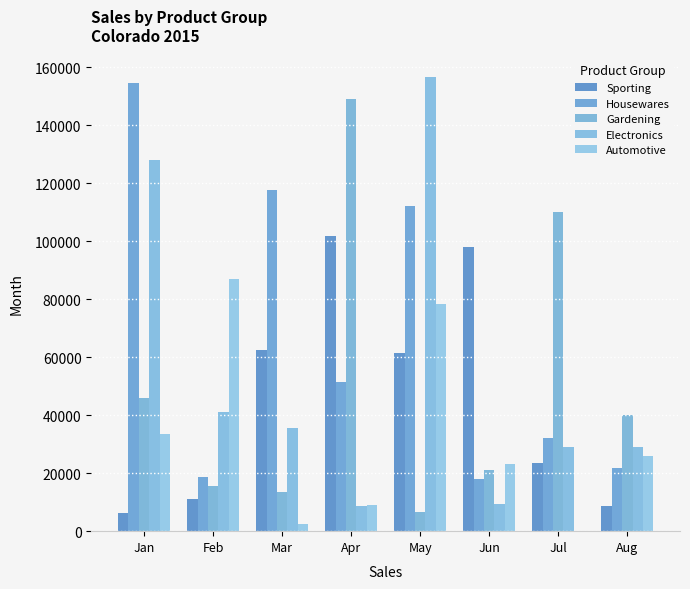

Which series has the largest range (max minus min)?

Electronics